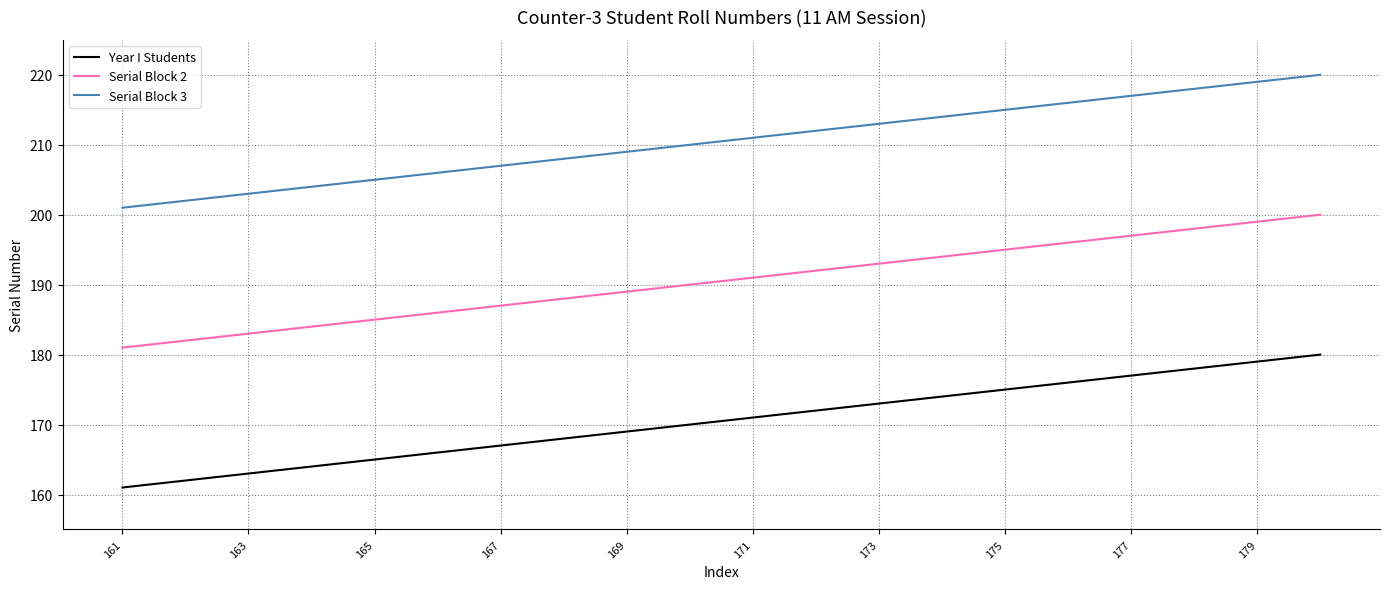

What are all the series names shown in the legend?

Year I Students, Serial Block 2, Serial Block 3